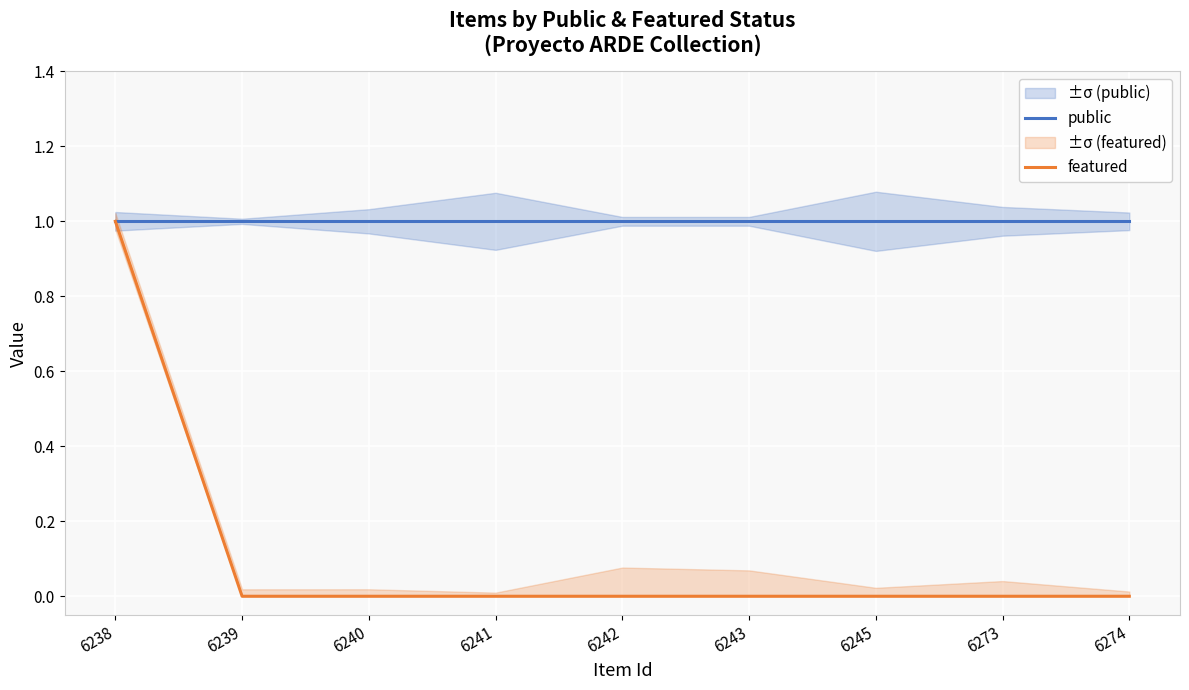

Which series changed the most between 6238 and 6274?

featured